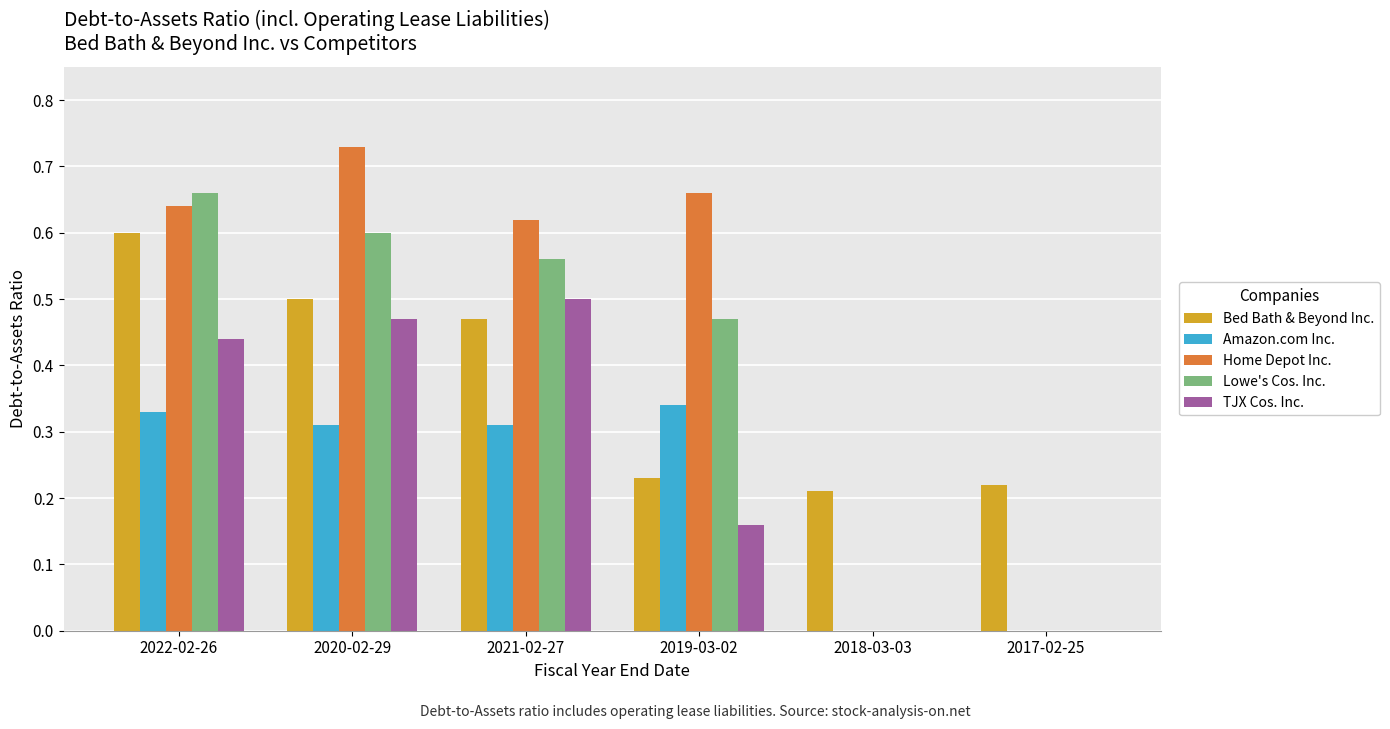

What are all the series names shown in the legend?

Bed Bath & Beyond Inc., Amazon.com Inc., Home Depot Inc., Lowe's Cos. Inc., TJX Cos. Inc.